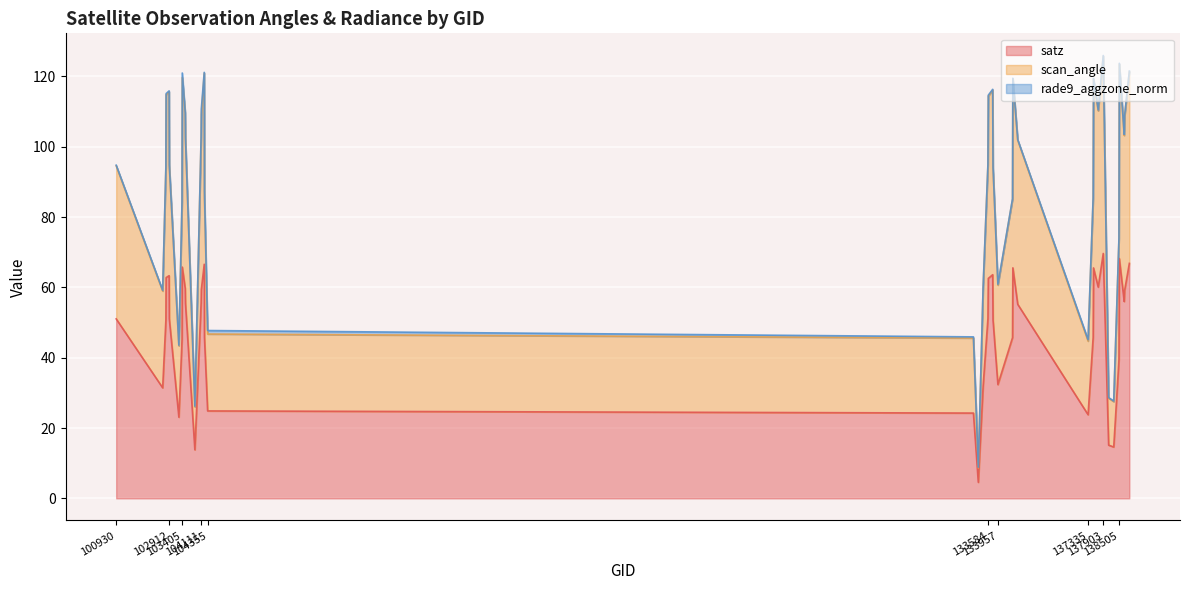

What is the difference between the second highest and second lowest values in the scan_angle series?

97.5